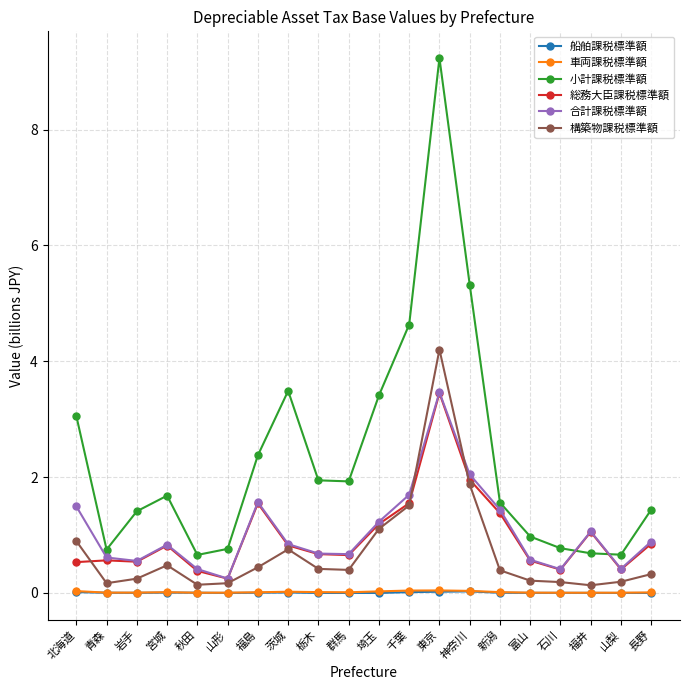

What is the sum of all 総務大臣課税標準額 values?

19.6